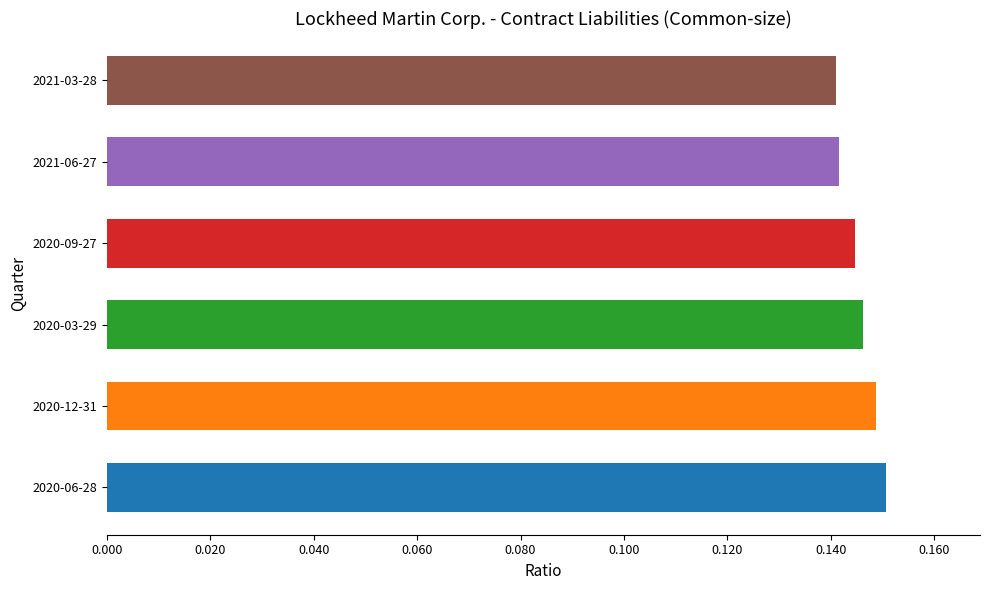

Count the values in the range 0 to 1.

6